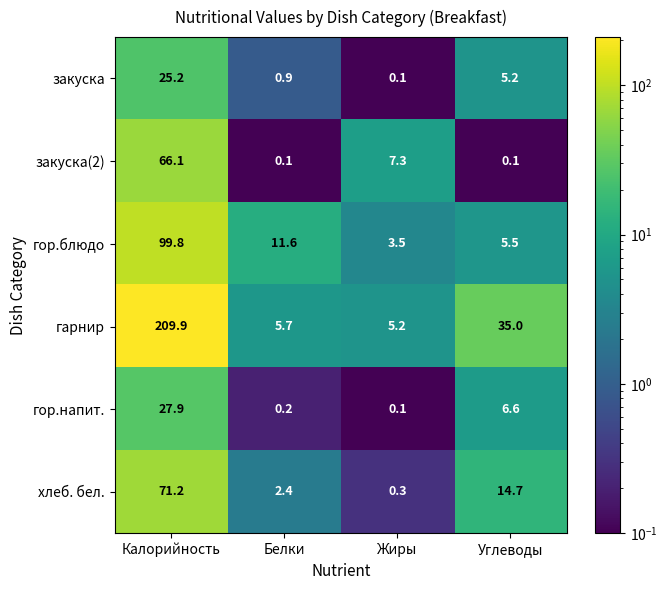

Is it true that гарнир equals 5.2 at Жиры?

True